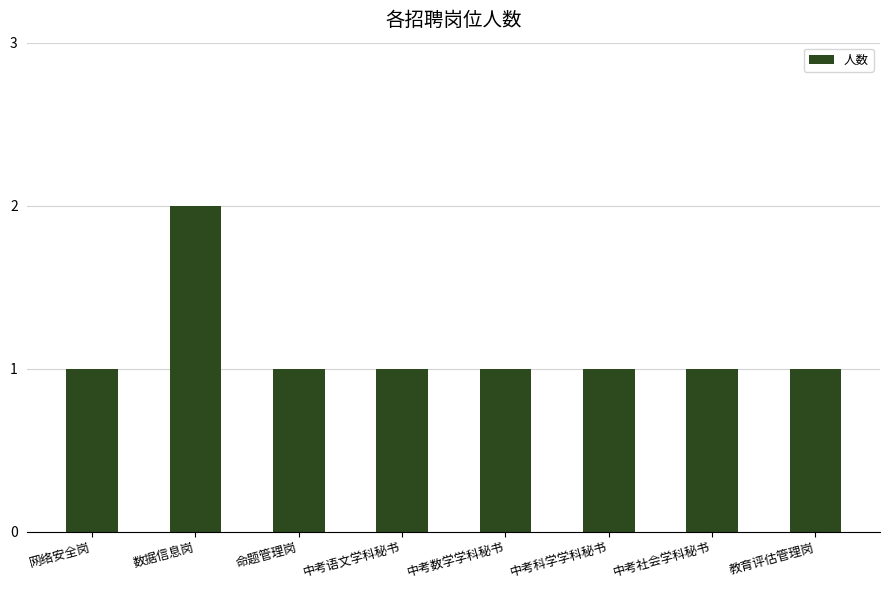

What position from the right is 命题管理岗?

6